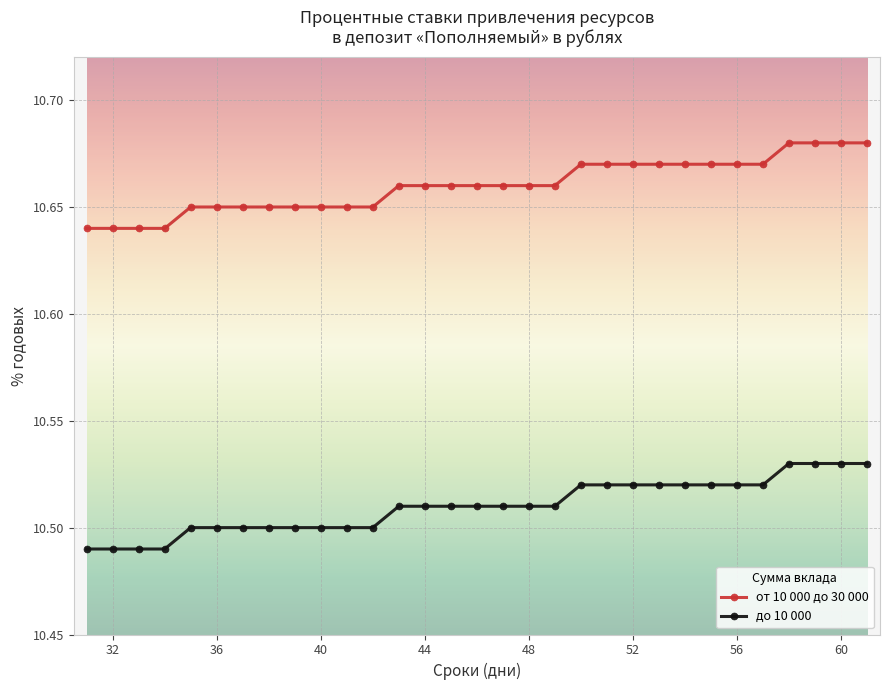

Which series has the largest total across all categories?

от 10 000 до 30 000